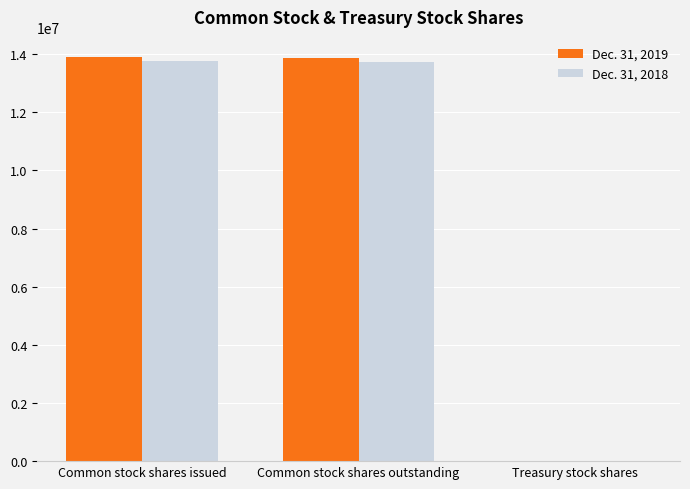

What is the greatest value displayed?

13898694